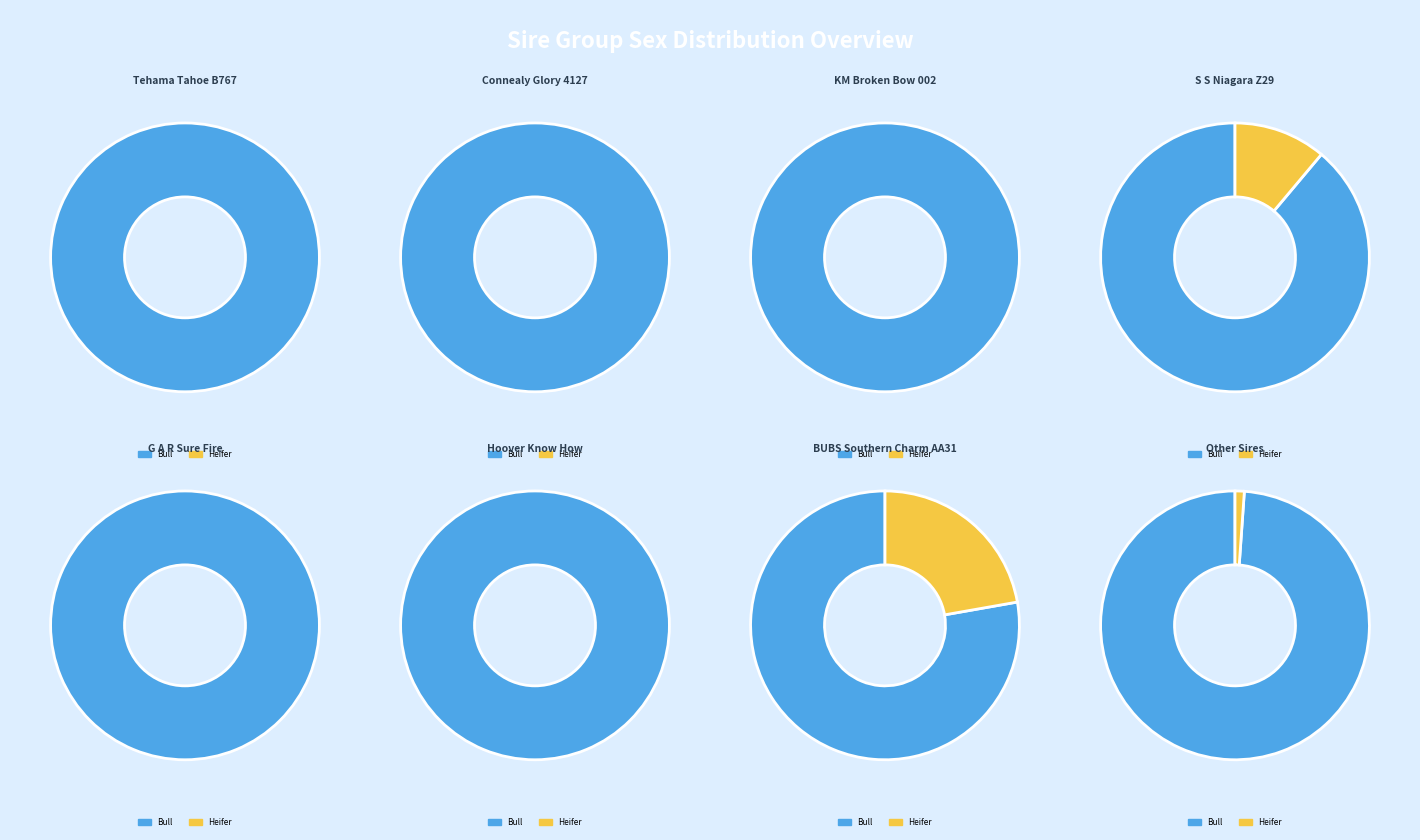

What is the smallest slice in the pie chart?

Heifer